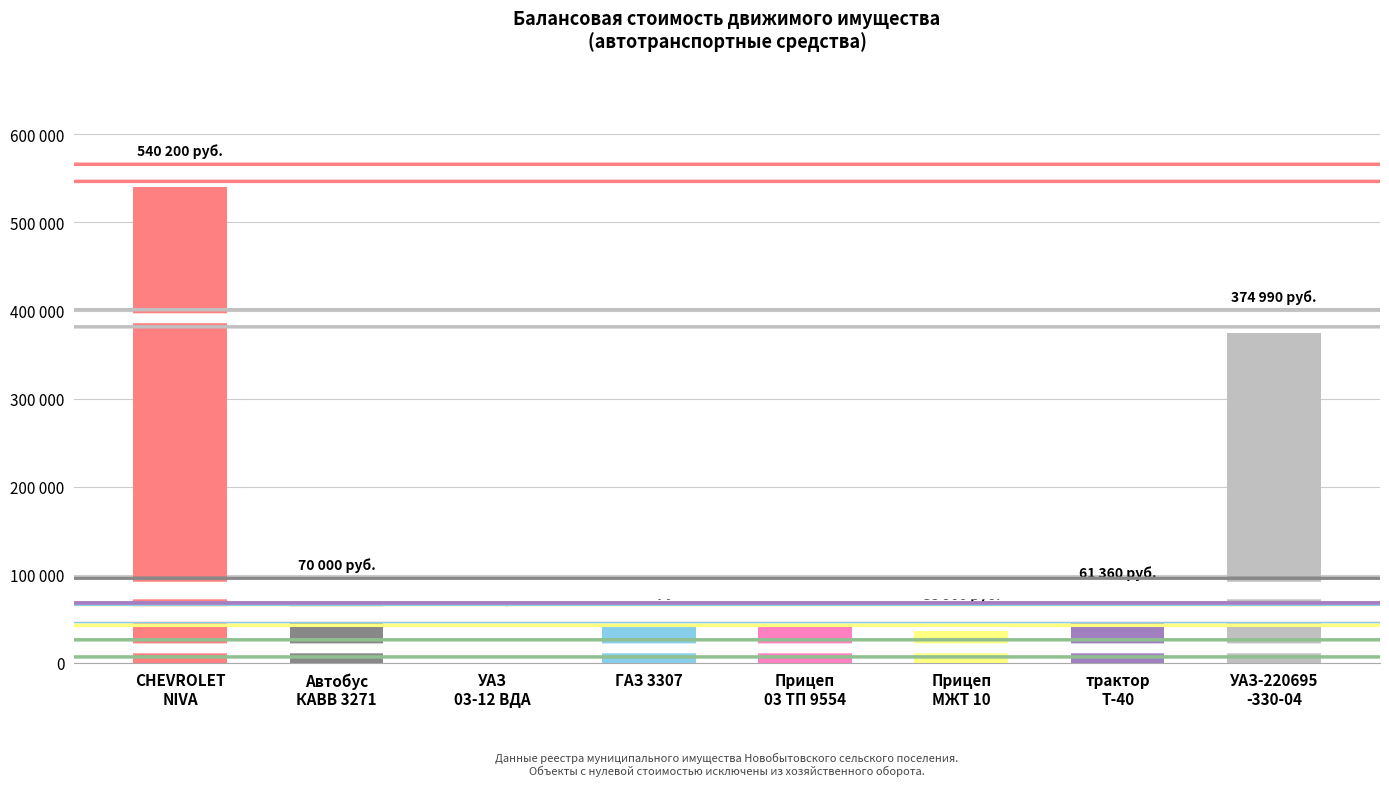

Are the bars horizontal?

No